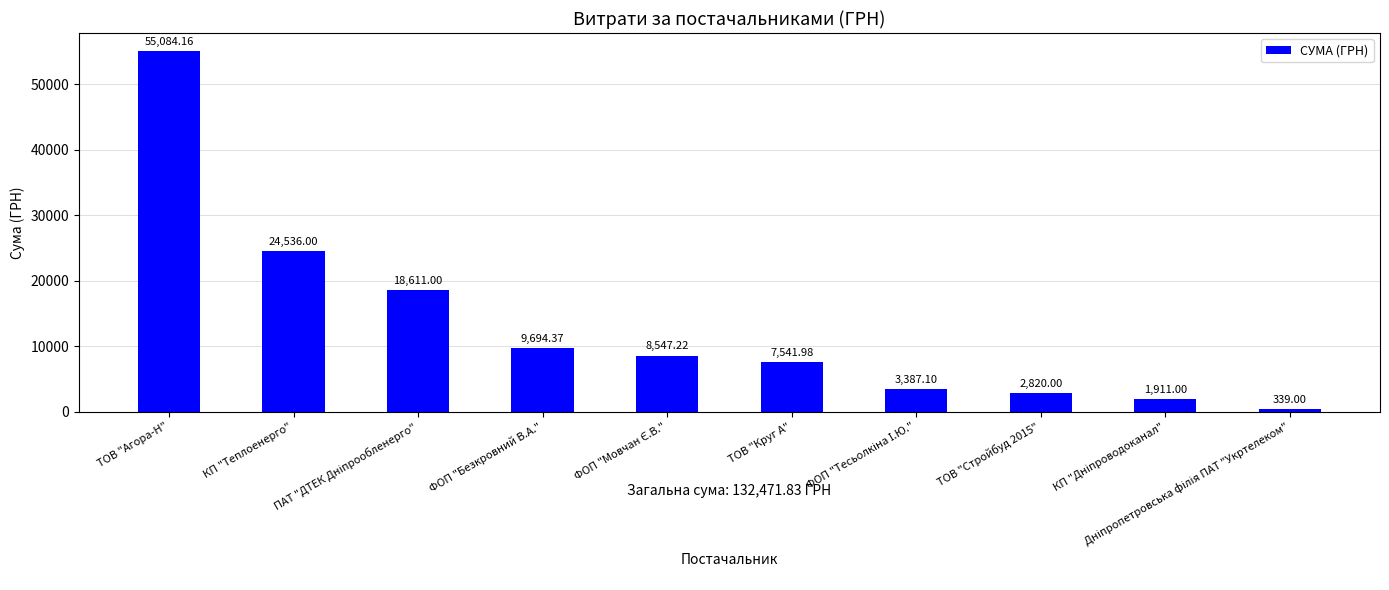

Count the number of data series in this chart.

1